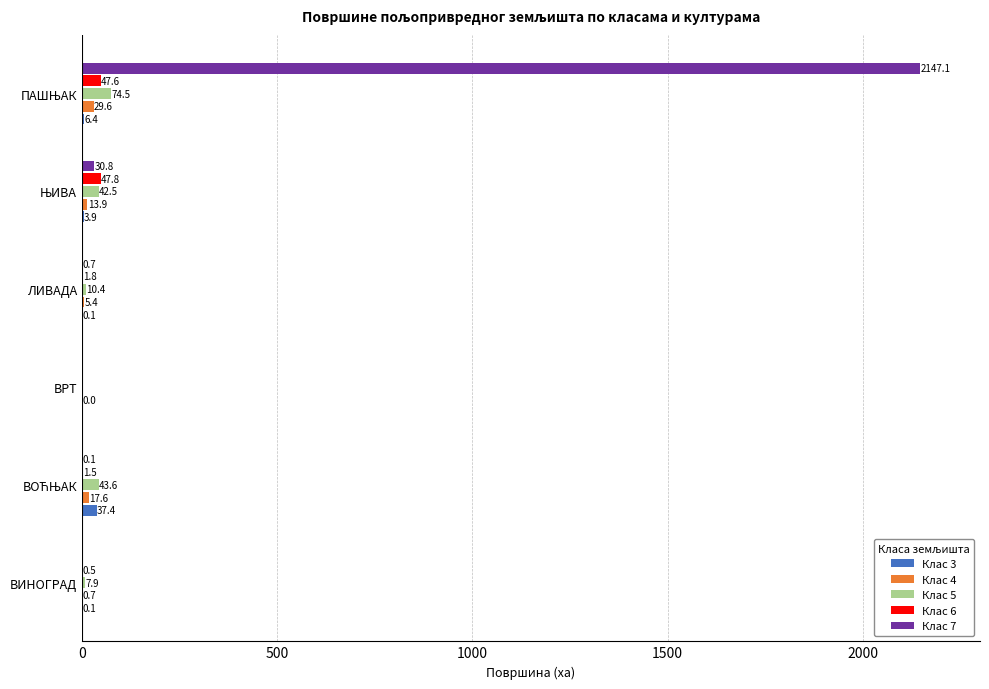

Which series has the largest total across all categories?

Клас 7